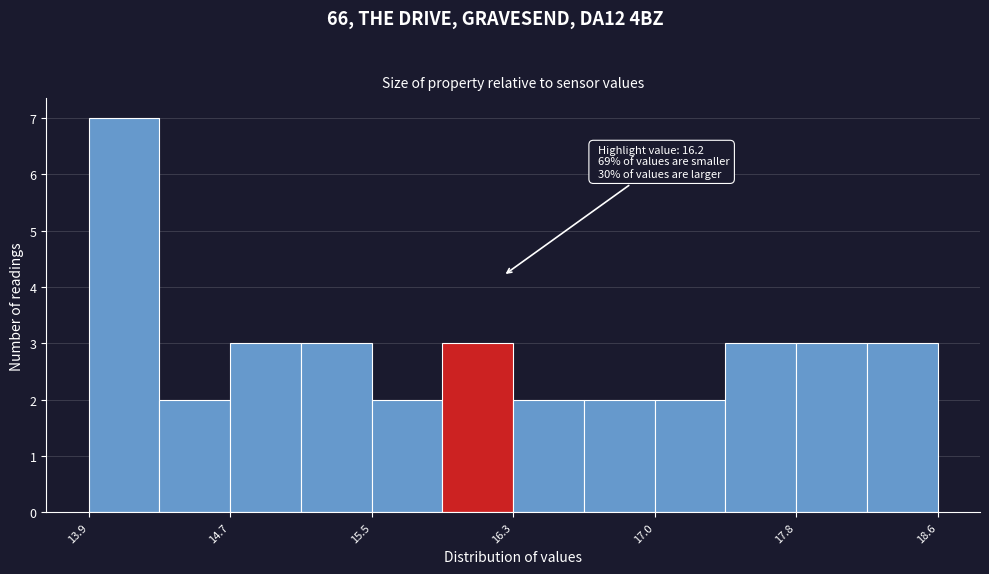

Read against the x-axis, roughly where is the centre of the tallest bar?

14.1